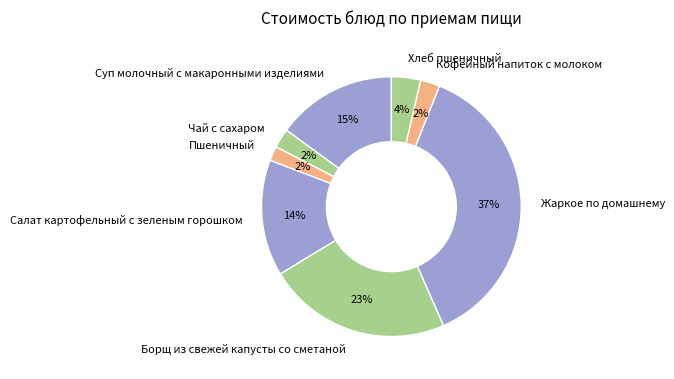

Which slice is the largest?

Жаркое по домашнему